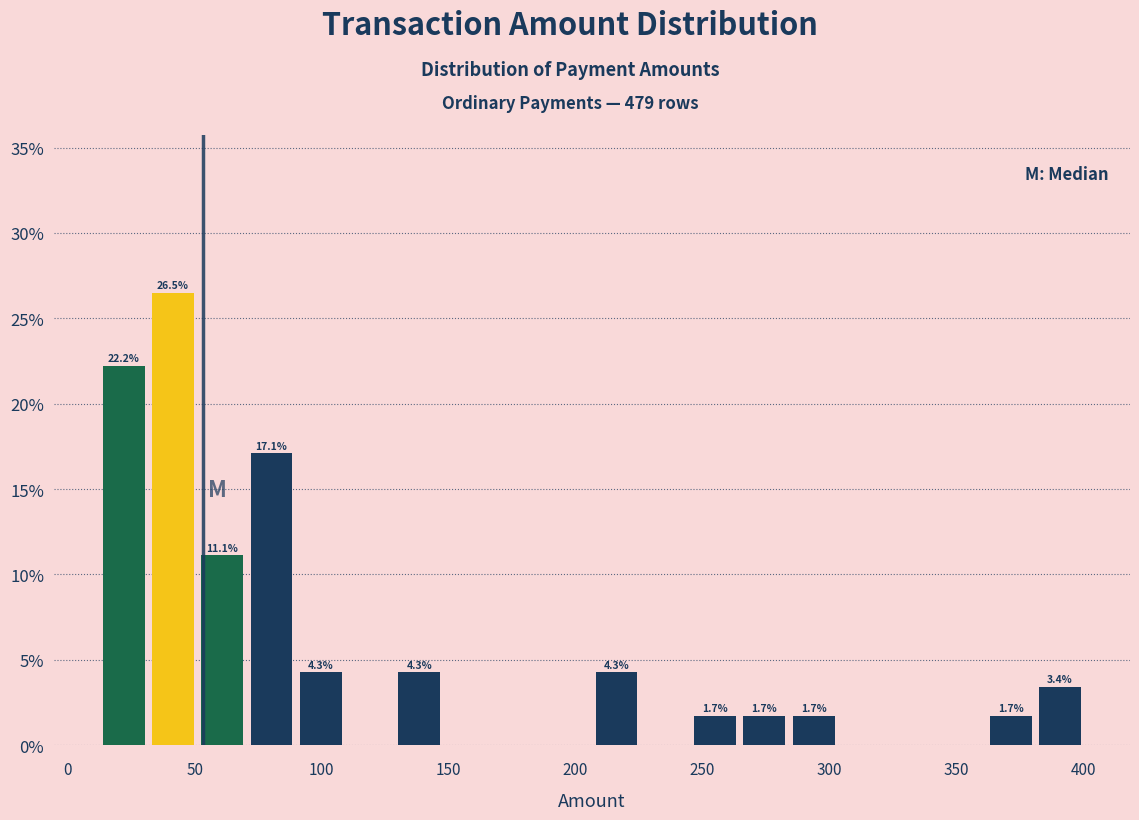

Read against the x-axis, roughly where is the centre of the tallest bar?

40